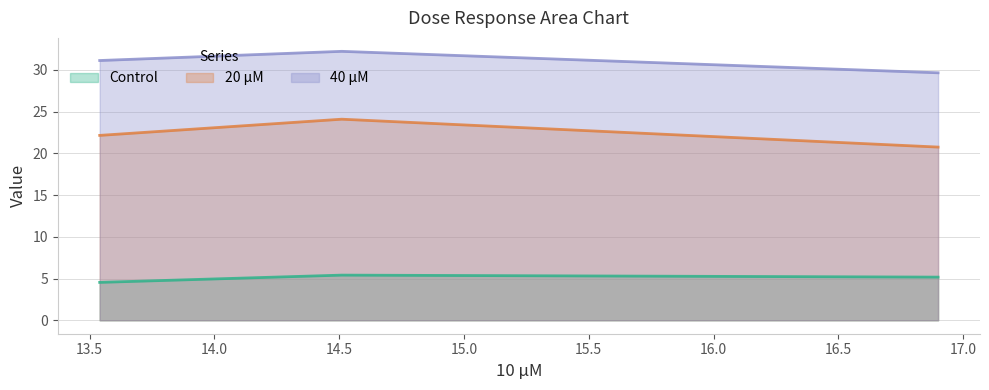

What is the value of the 20 μM point at the 3rd from the left?

20.8